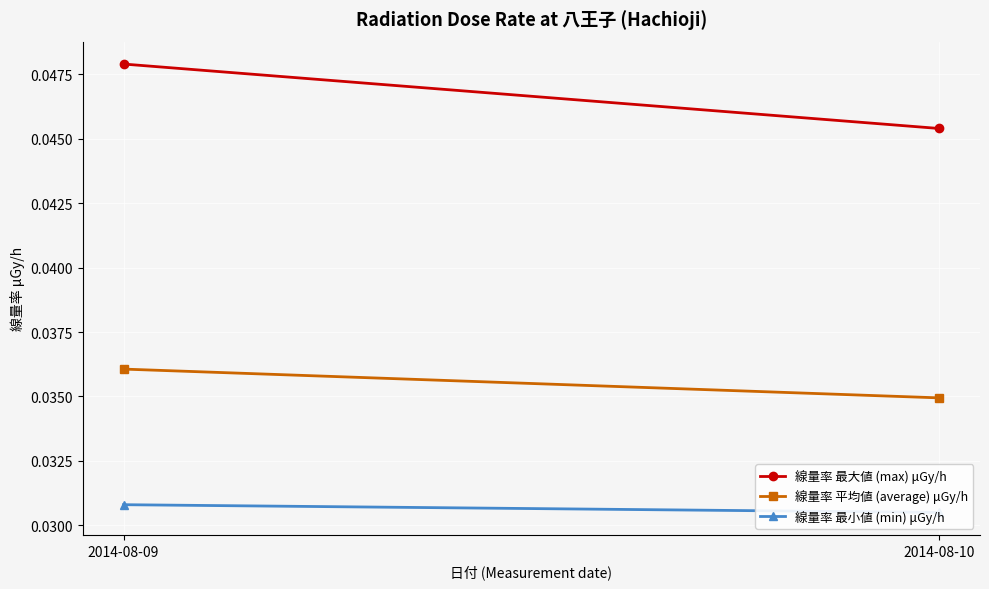

At which category is the sum across all series the highest?

2014-08-09